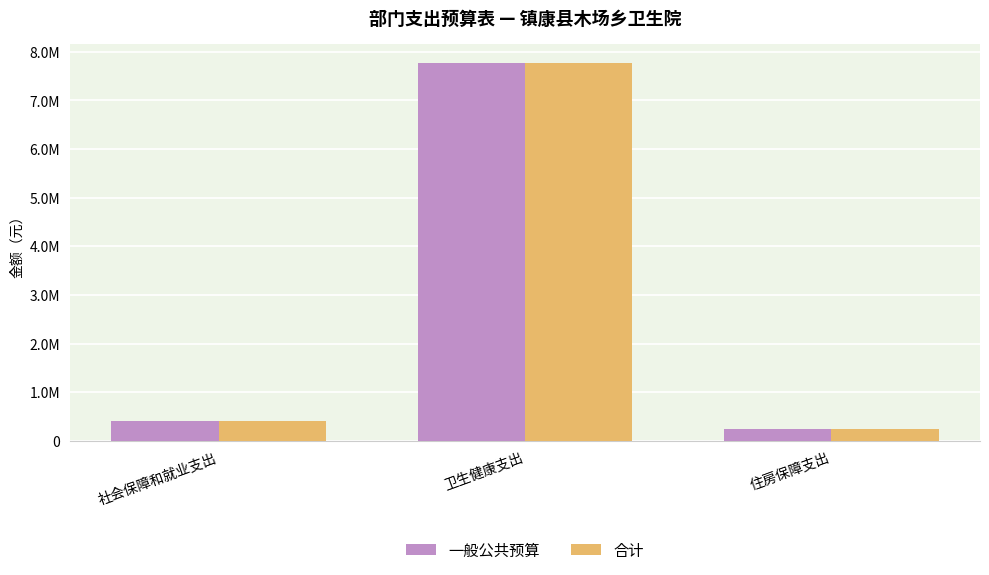

Between 卫生健康支出 and 住房保障支出, which series saw the biggest shift?

一般公共预算